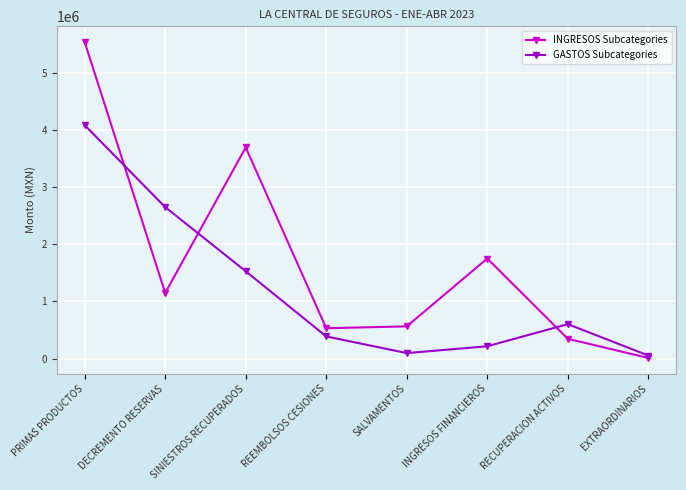

What value does the GASTOS Subcategories series have at PRIMAS PRODUCTOS?

4084586.6